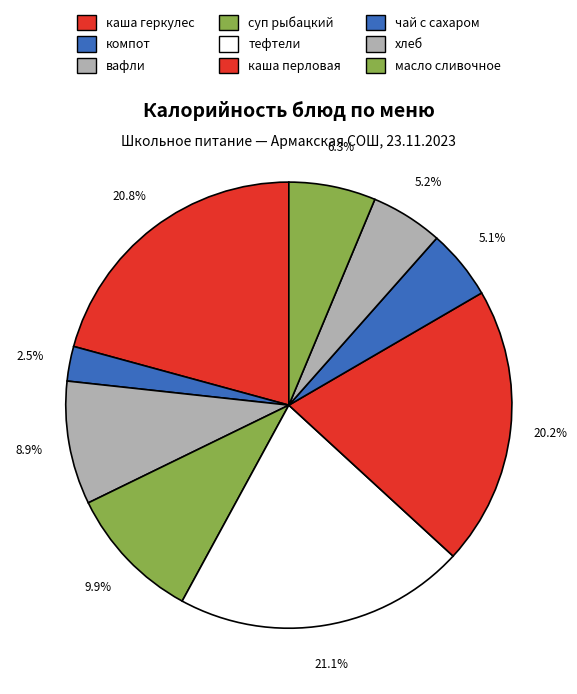

Rank the categories by value from highest to lowest.

тефтели, каша геркулес, каша перловая, суп рыбацкий, вафли, масло сливочное, хлеб, чай с сахаром, компот